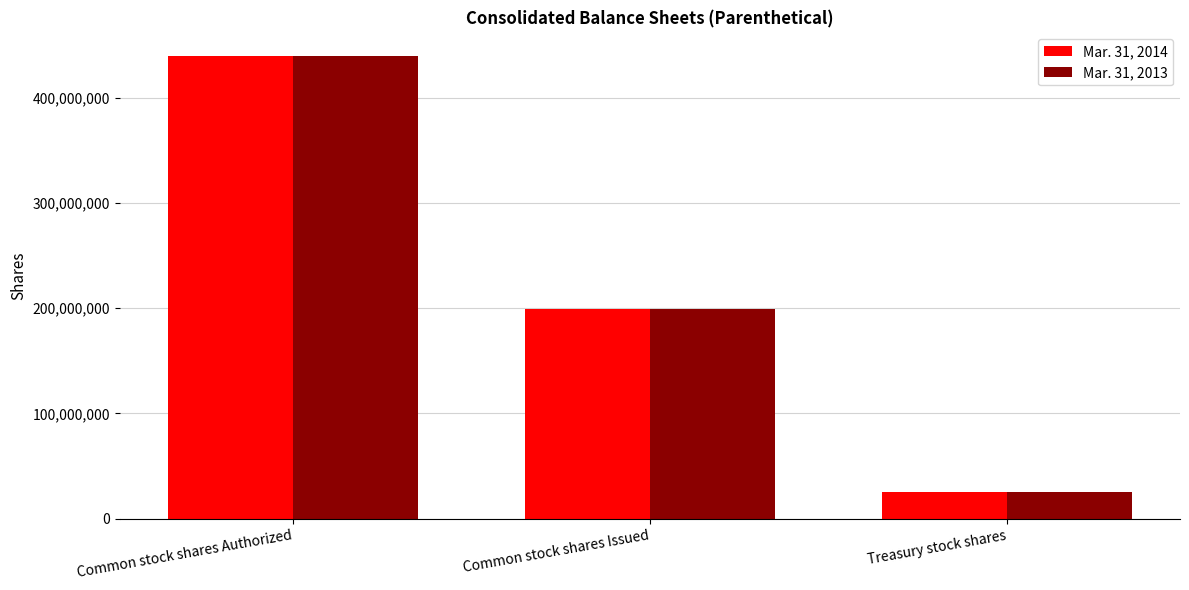

Reading right to left, list all the values displayed in this chart.

Mar. 31, 2014: Treasury stock shares=25368828	Common stock shares Issued=199566770	Common stock shares Authorized=440000000
Mar. 31, 2013: Treasury stock shares=25773688	Common stock shares Issued=199566770	Common stock shares Authorized=440000000